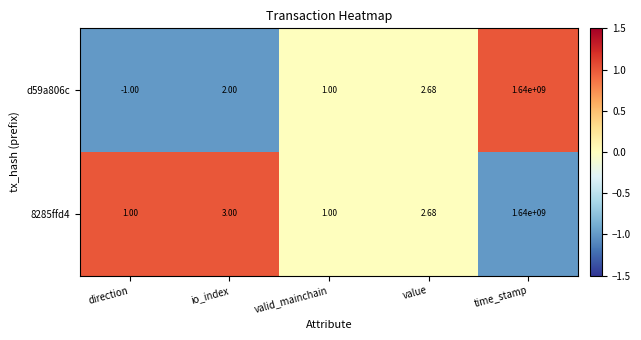

How many categories are shown in the chart?

5